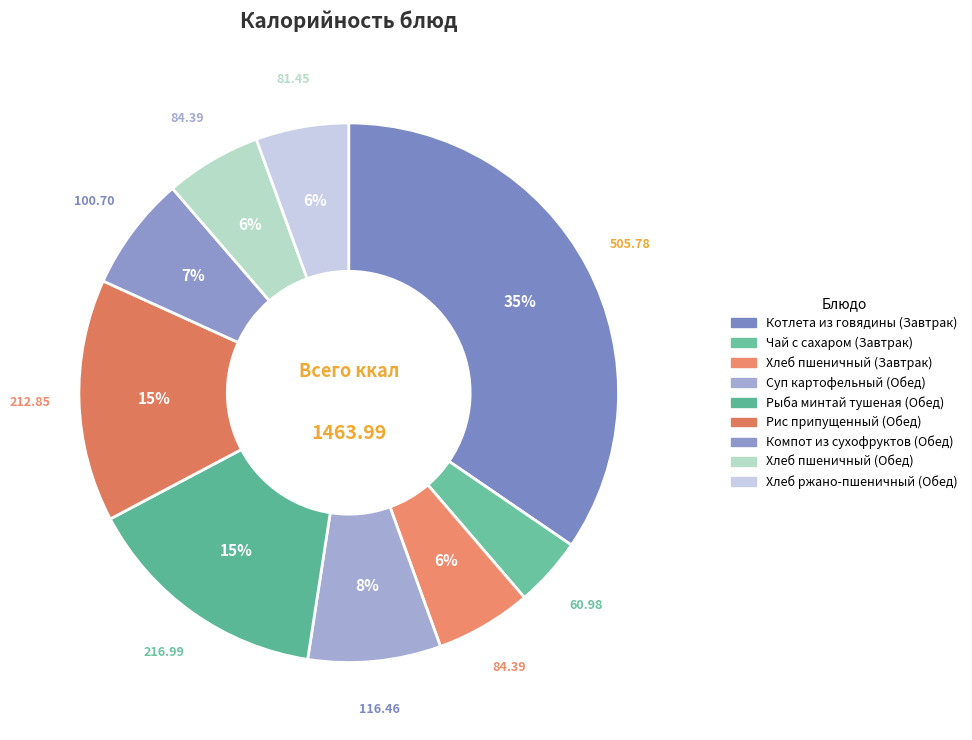

What percentage is the Хлеб пшеничный (Обед) slice, to the nearest percent?

6%